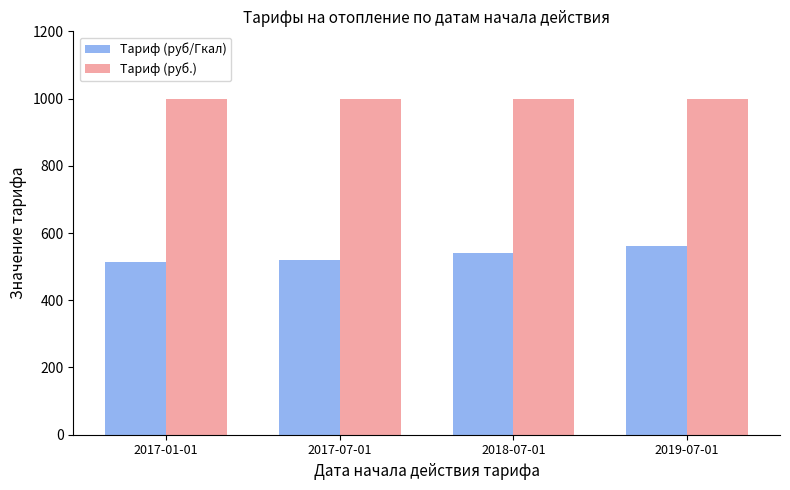

What is the label of the 3rd bar from the right?

2017-07-01